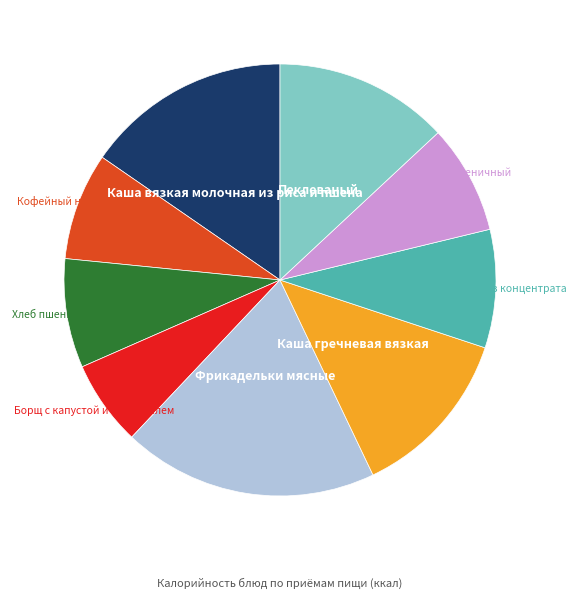

Is there a majority slice in this chart?

No